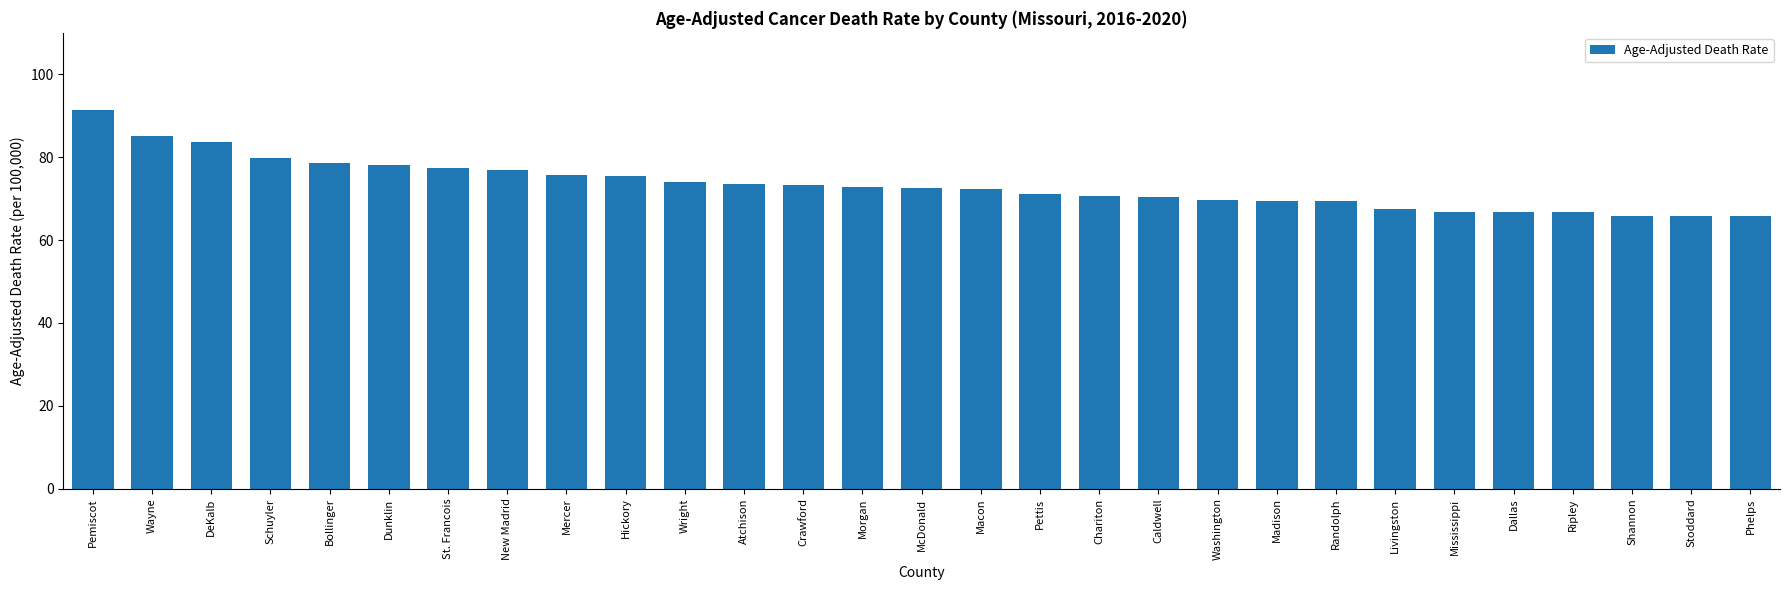

What is the change in value from DeKalb to Livingston?

-16.2